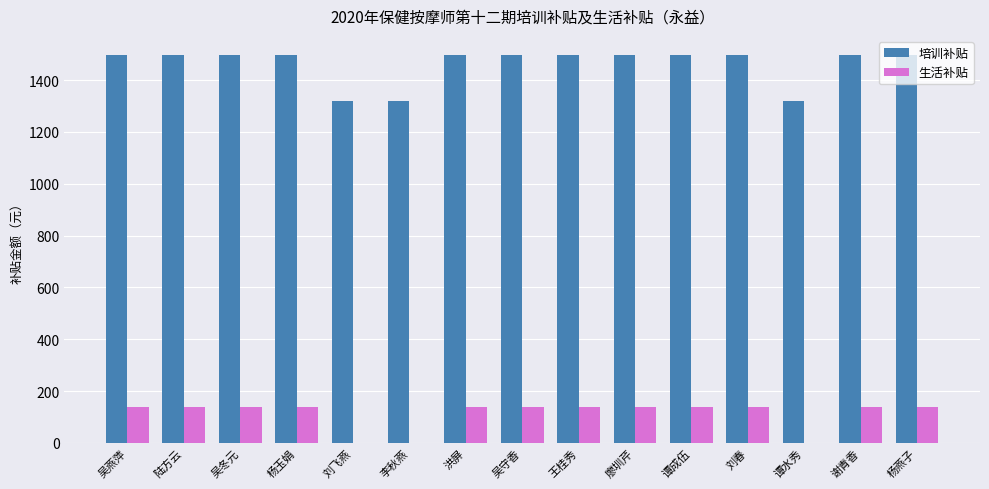

The 培训补贴 series shows 1009 at 杨燕子. True or false?

False